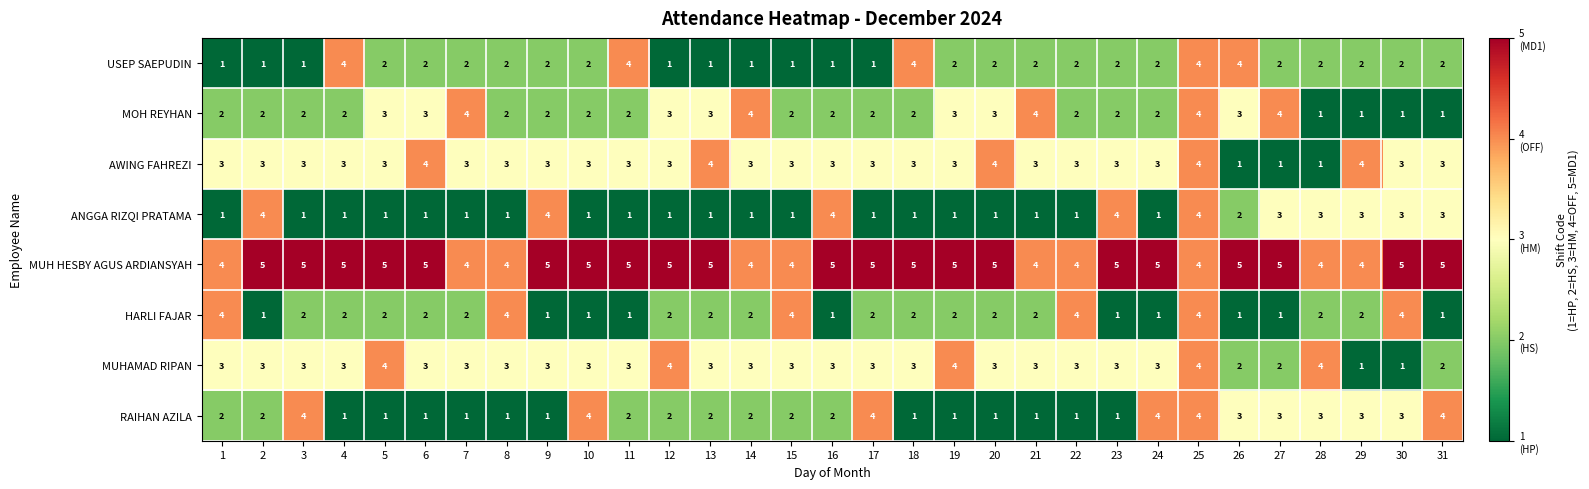

Count the USEP SAEPUDIN values in the range 1 to 2.

26